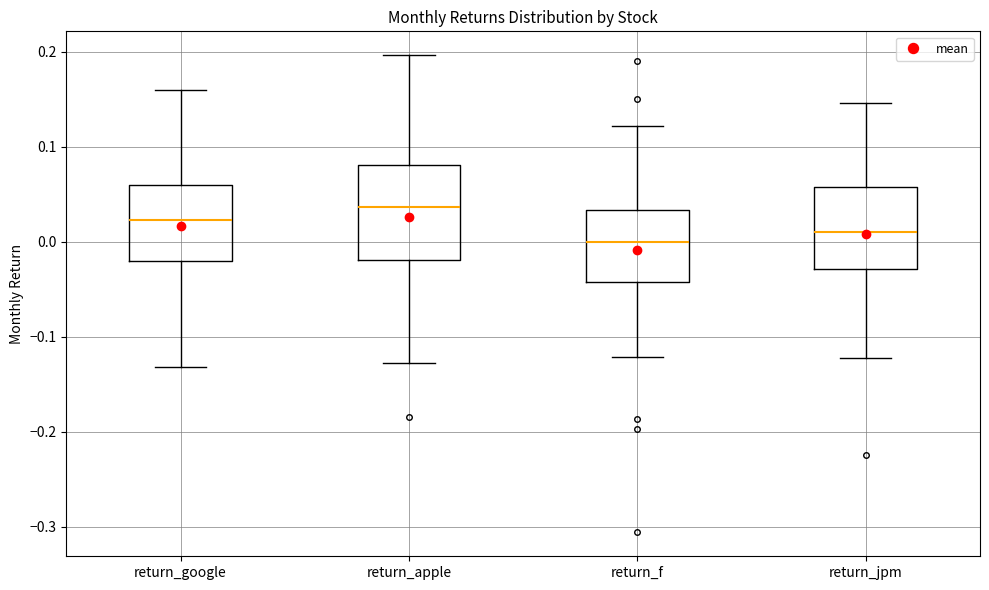

Comparing the boxes themselves (not the whiskers), which one is the tallest?

return_apple